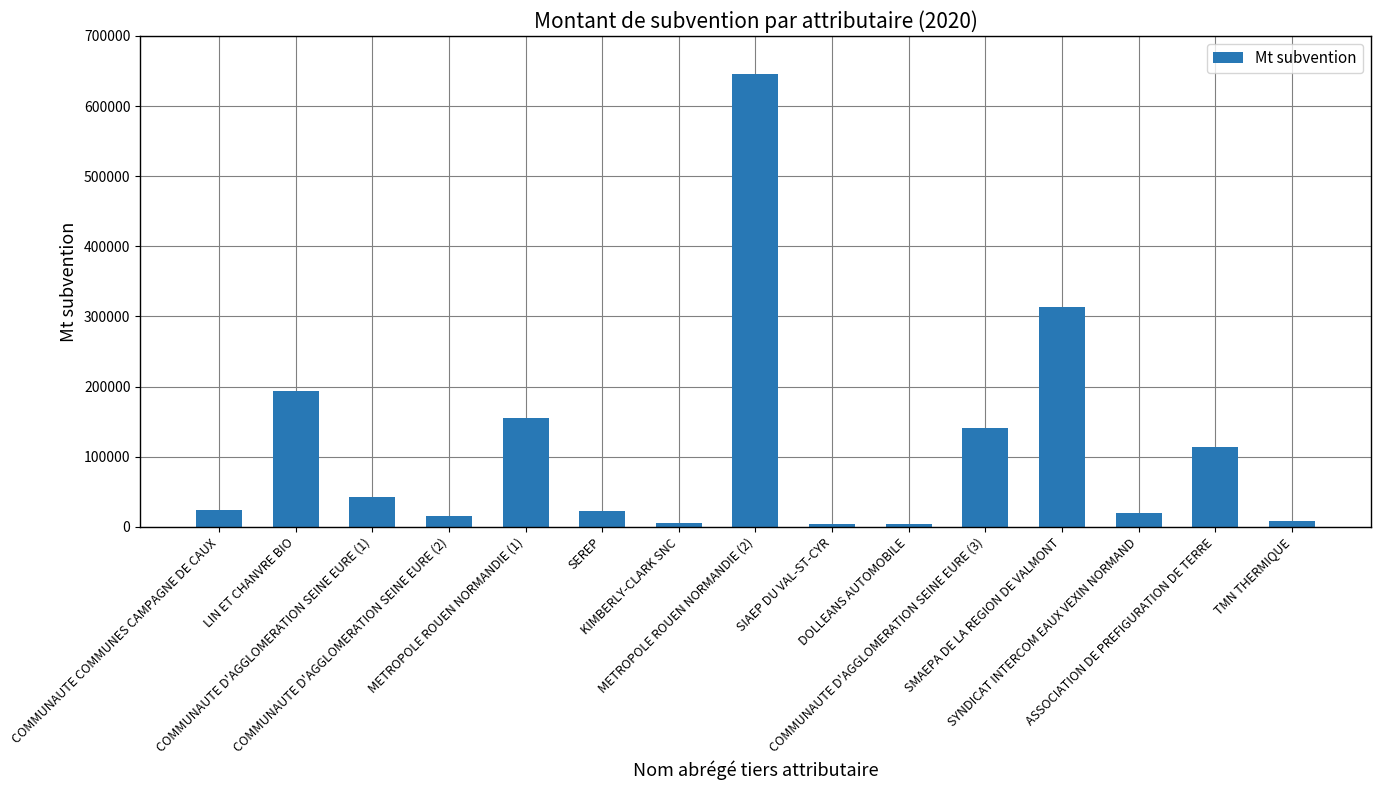

Which has a higher value, COMMUNAUTE D'AGGLOMERATION SEINE EURE (2) or SMAEPA DE LA REGION DE VALMONT?

SMAEPA DE LA REGION DE VALMONT